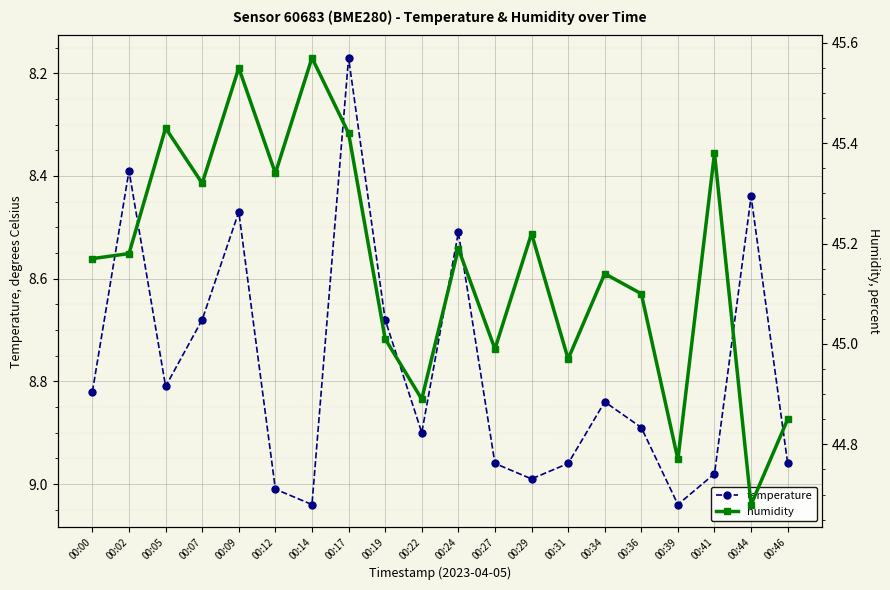

At which label does humidity reach its minimum?

00:44